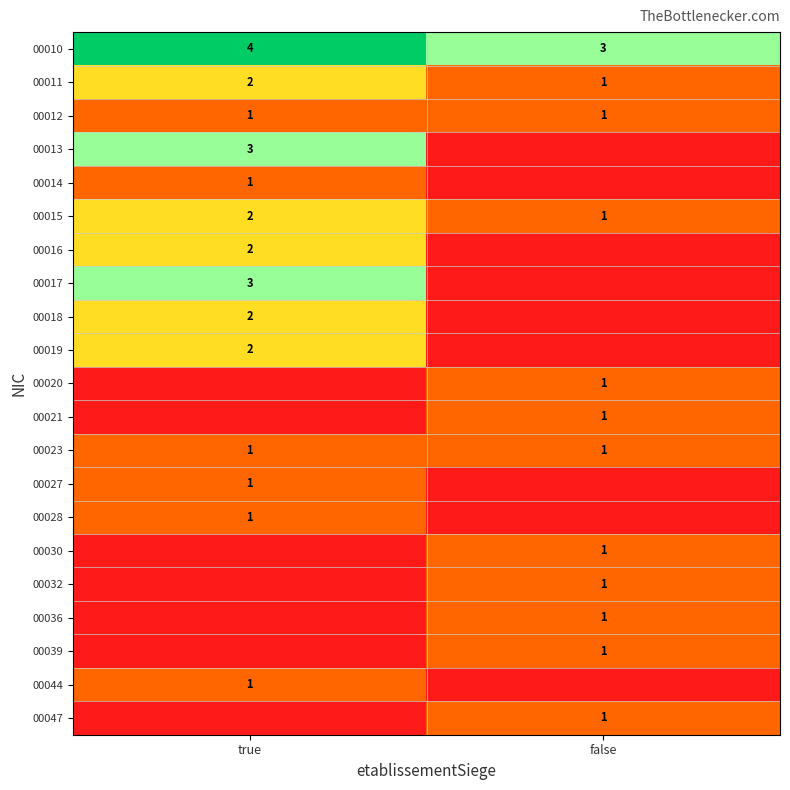

List the labels in order of 00010 value, largest first.

true, false